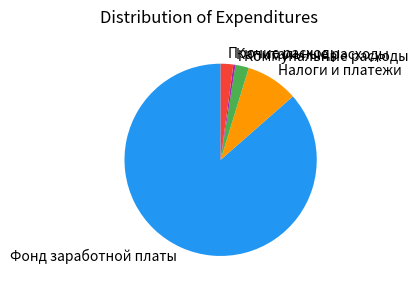

What is the majority slice?

Фонд заработной платы